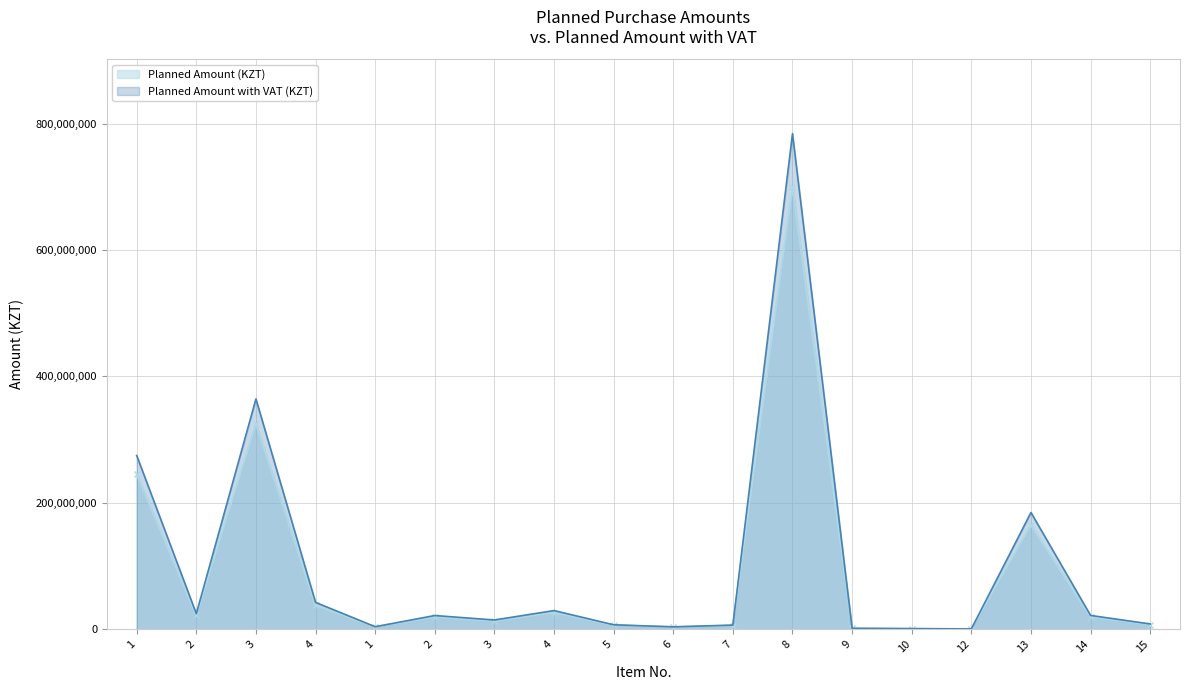

How many values in the Planned Amount (KZT) series are below 19500000?

9